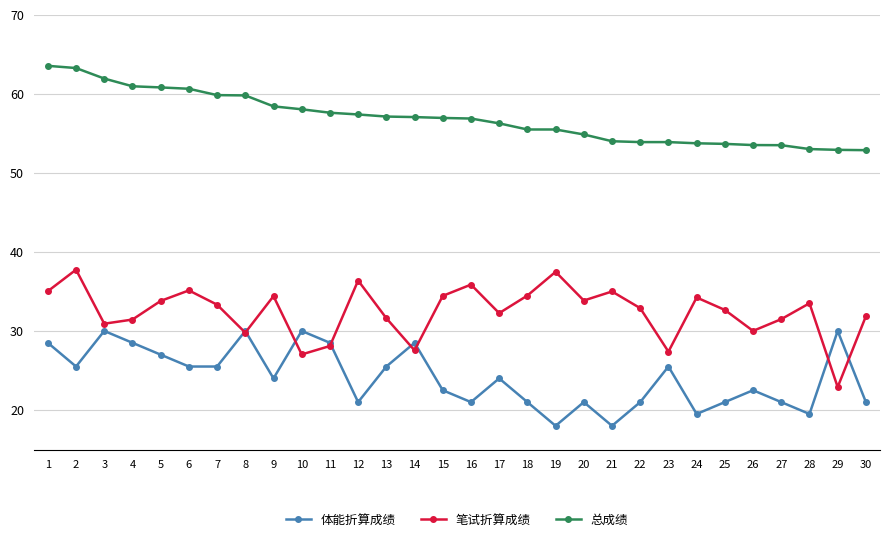

True or false: 笔试折算成绩 and 总成绩 intersect in this chart.

False